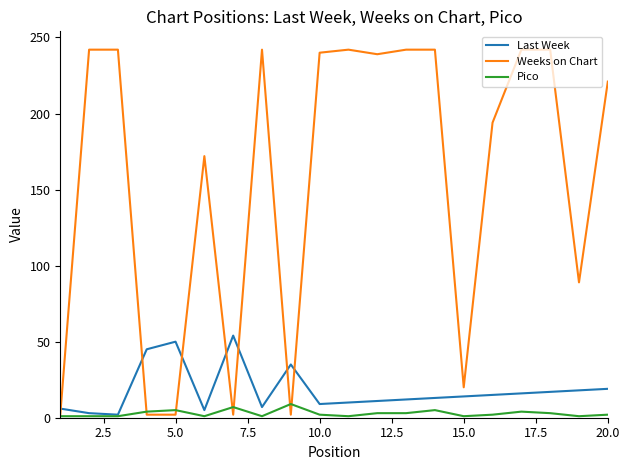

Which series has the largest total across all categories?

Weeks on Chart